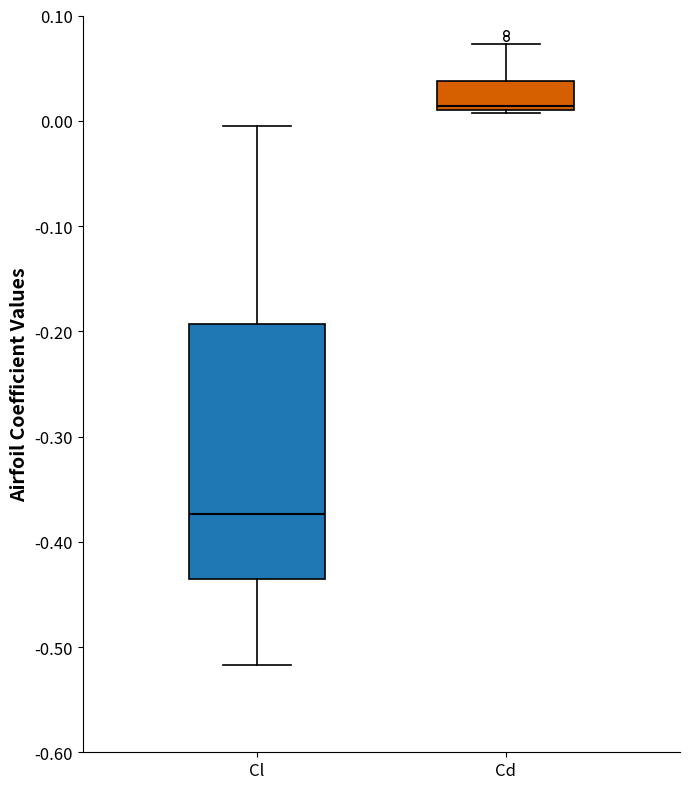

Where is the lower edge of the box for Cl on the y-axis? The values are not printed on the chart, so give them approximately, as read against the axis.

-0.44